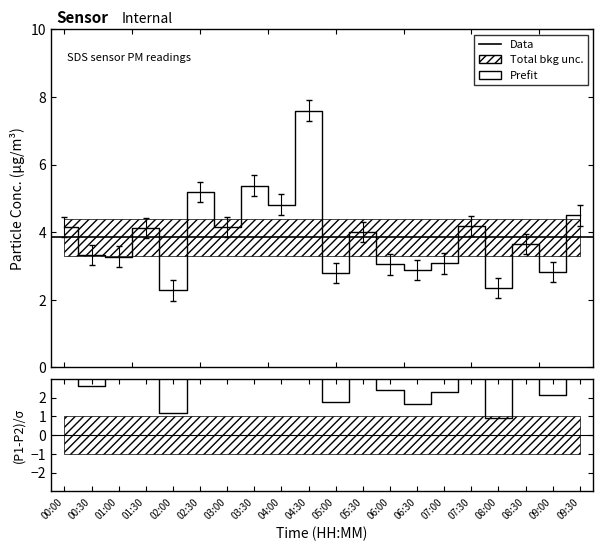

Is it true that the value at 02:30 is 5.2?

True